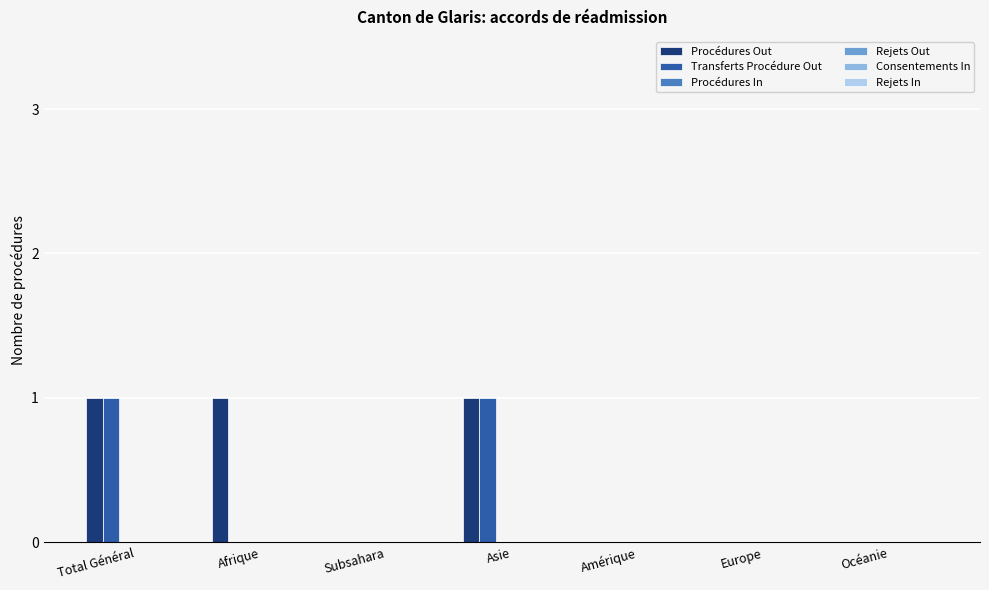

What is the sum of all Procédures Out values?

3